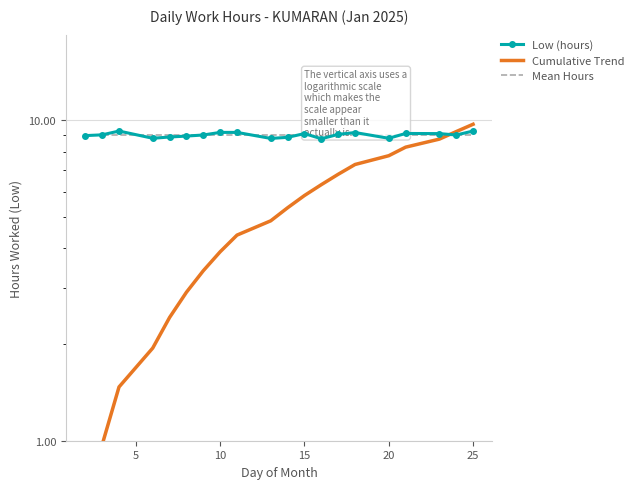

How many times do Low (hours) and Mean Hours cross each other?

11